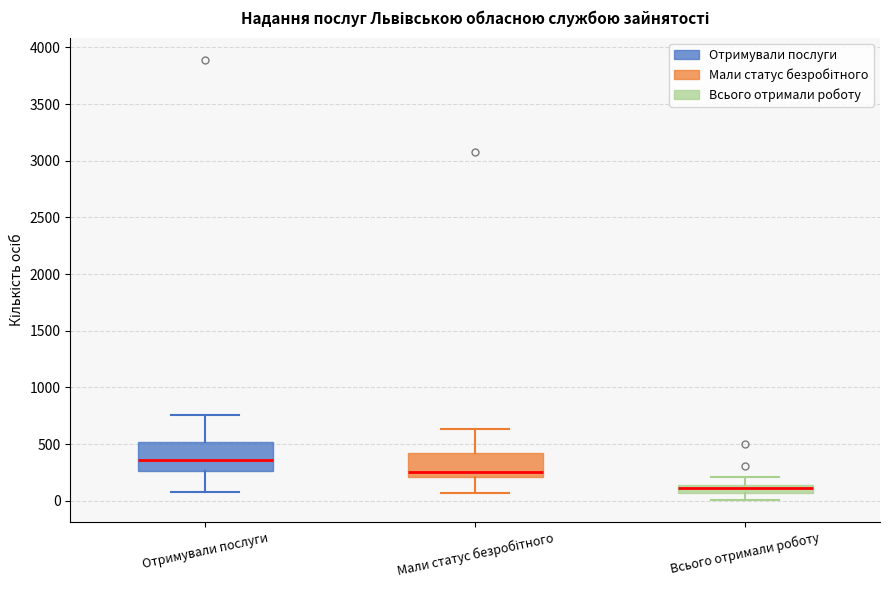

Where does the median line of the box for Отримували послуги sit on the y-axis? The values are not printed on the chart, so give them approximately, as read against the axis.

350